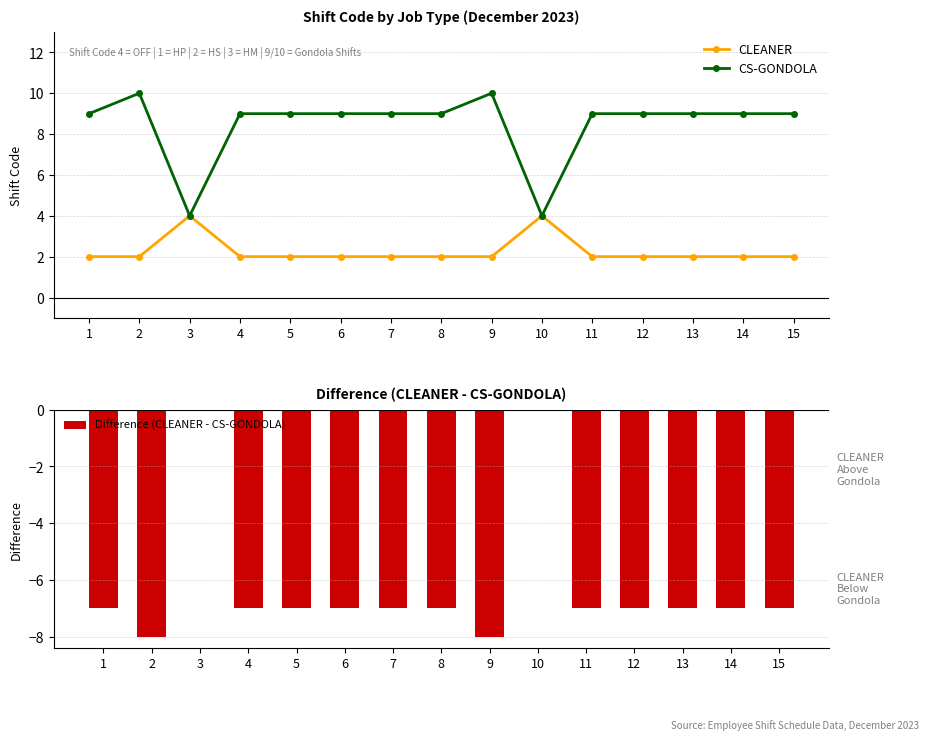

The Difference (CLEANER - CS-GONDOLA) series shows -3 at 1. True or false?

False